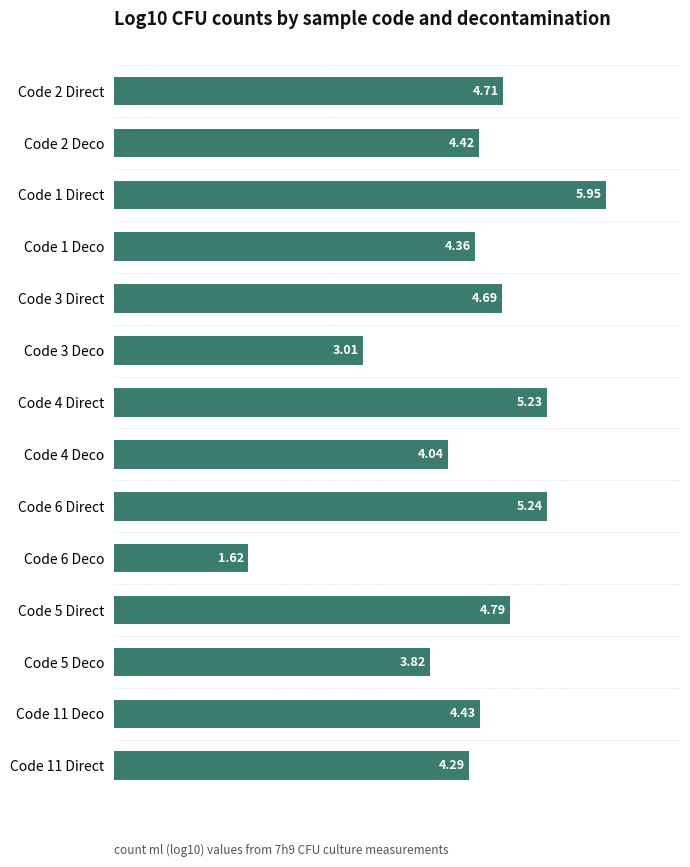

What is the difference between the values at Code 2 Direct and Code 4 Direct?

0.5